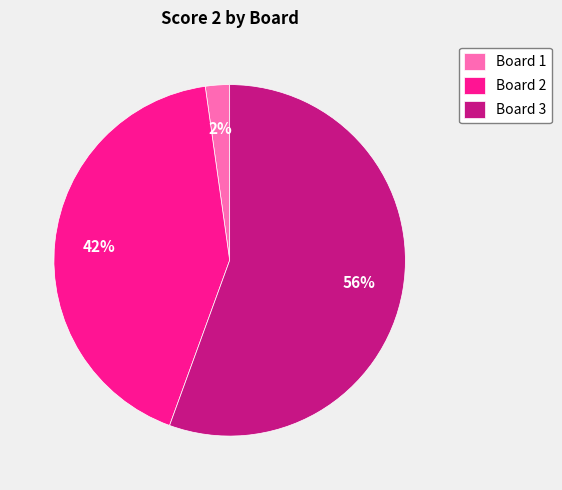

To the nearest percent, what is the combined percentage of Board 2 and Board 1?

44%